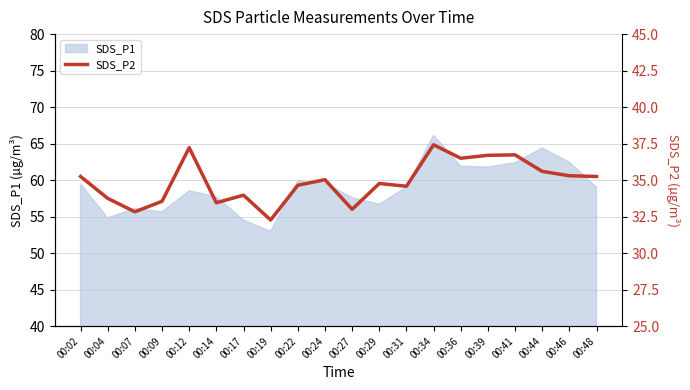

At which category does the data reach its first local valley?

00:07